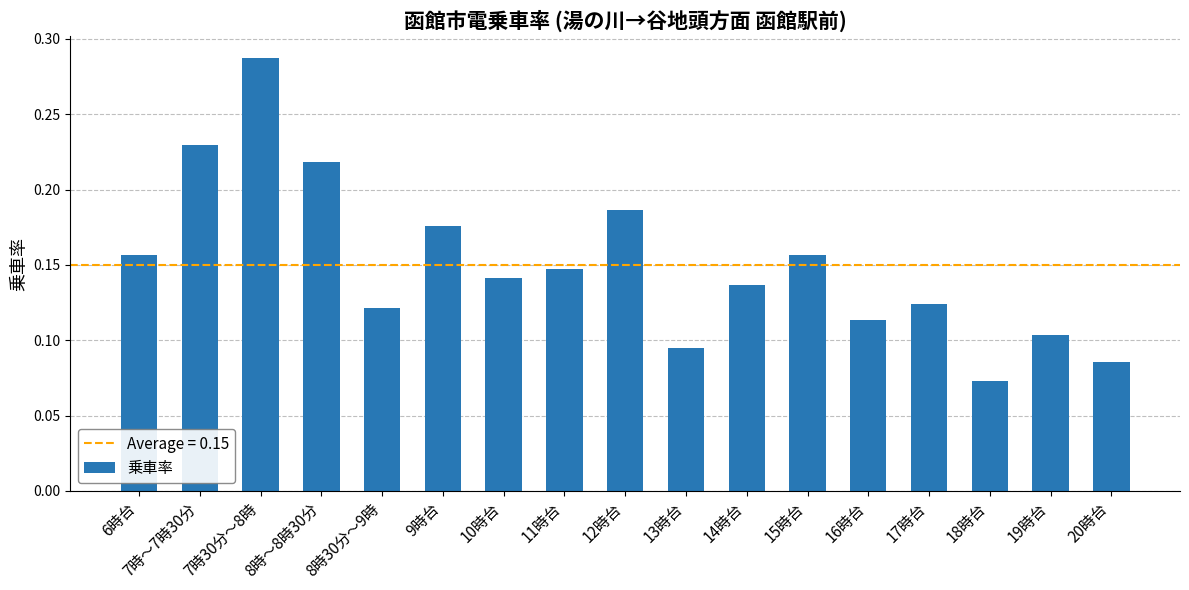

Is it true that the value at 16時台 is 0.0?

False